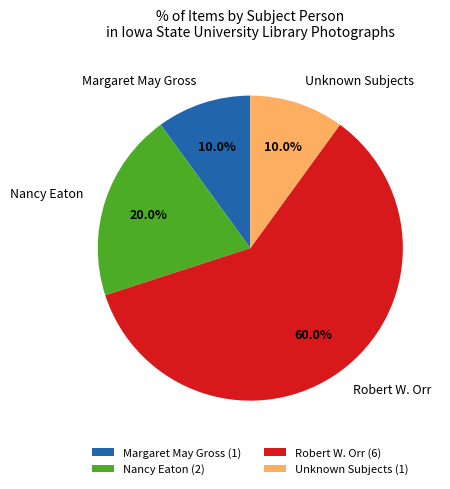

How many slices are in this pie chart?

4